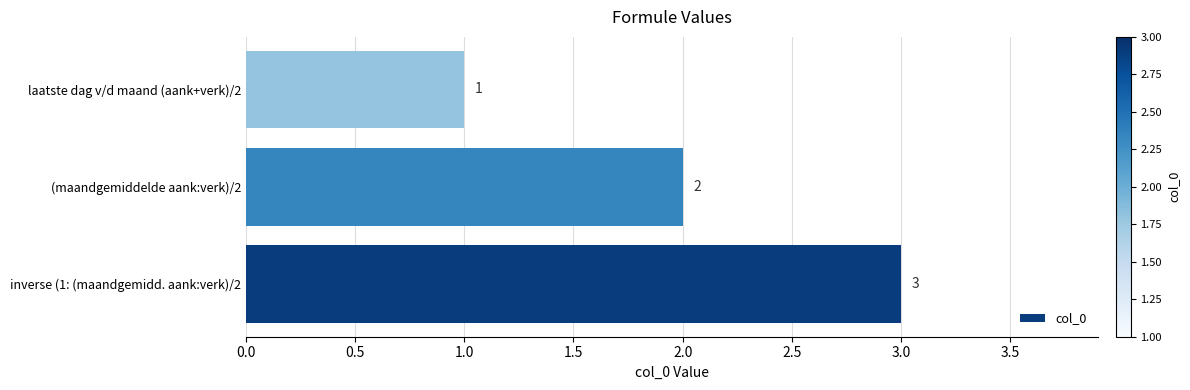

Count the values in the range 1 to 3.

3